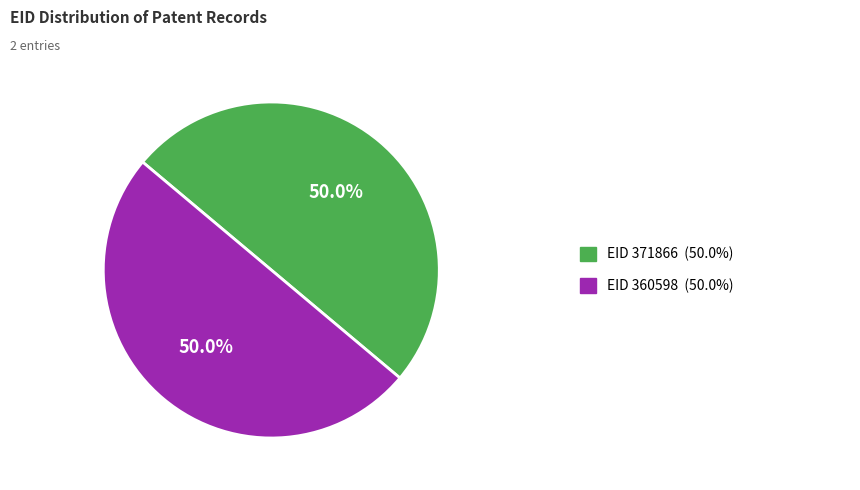

How many slices are in this pie chart?

2